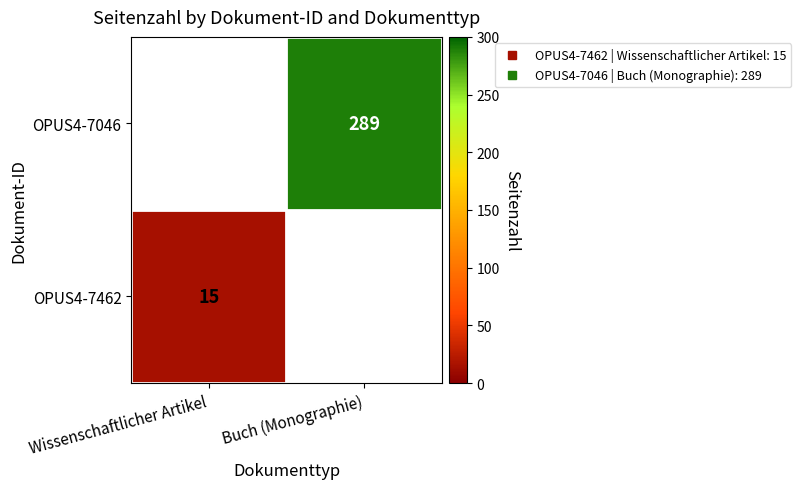

How many distinct data groups are displayed?

2